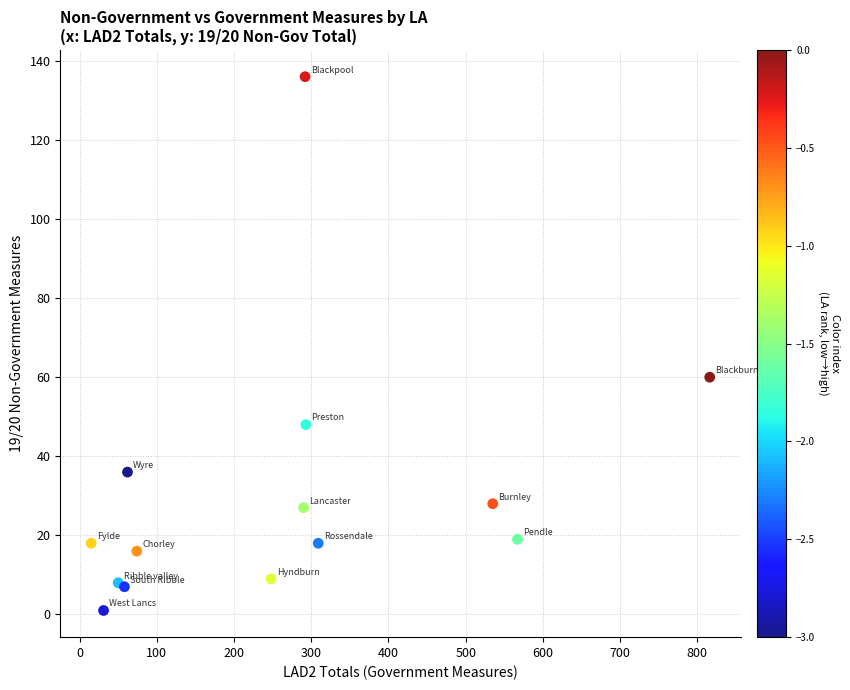

What Y value in the scatter plot is closest to 68?

60